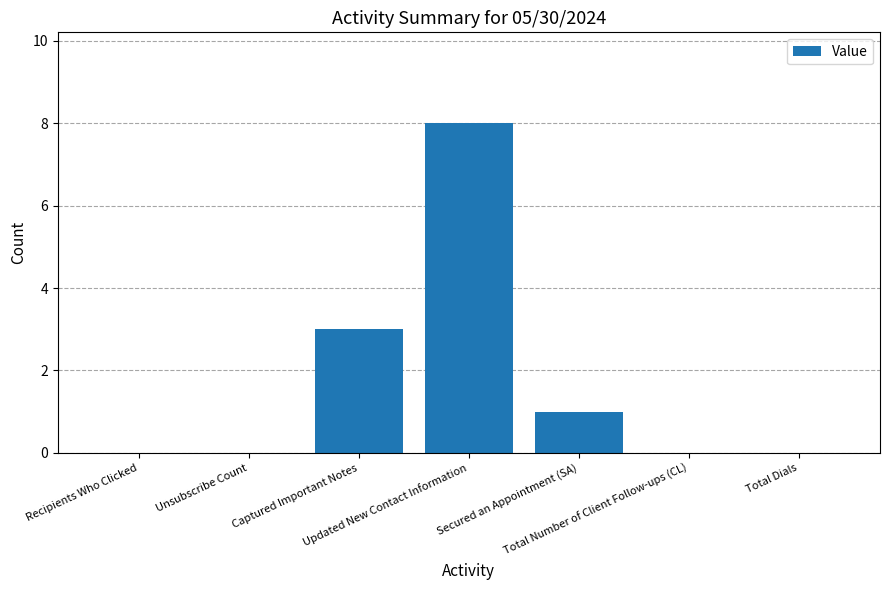

What is the maximum value shown in the chart?

8